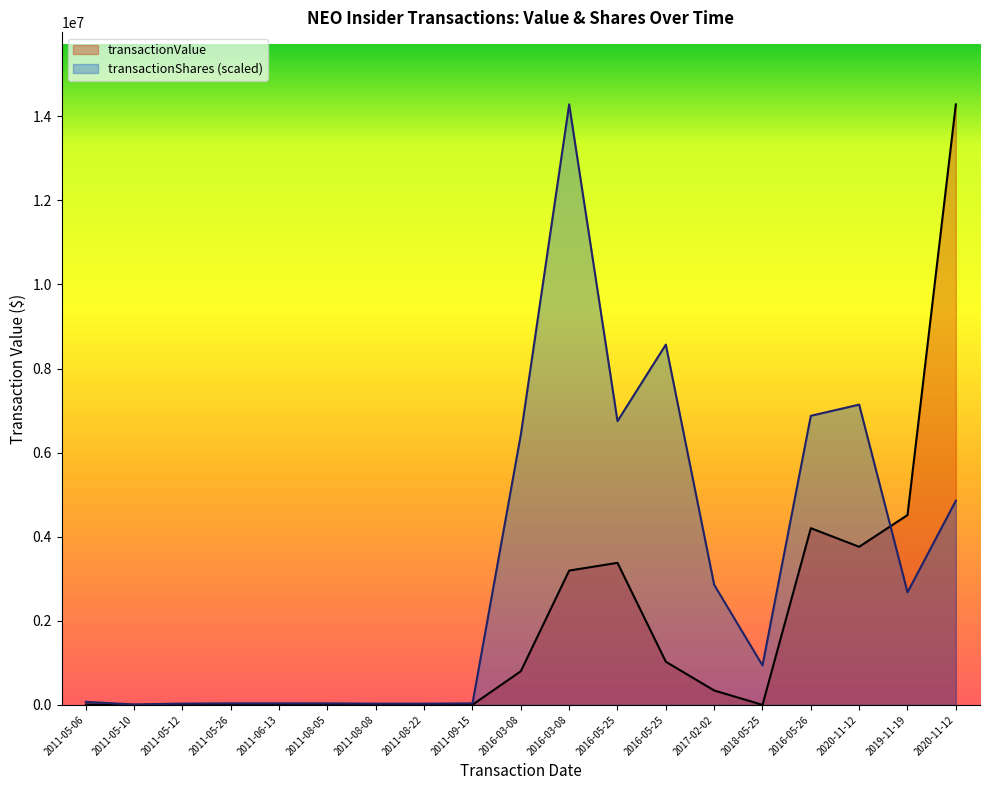

What are all the series names shown in the legend?

transactionValue, transactionShares (scaled)